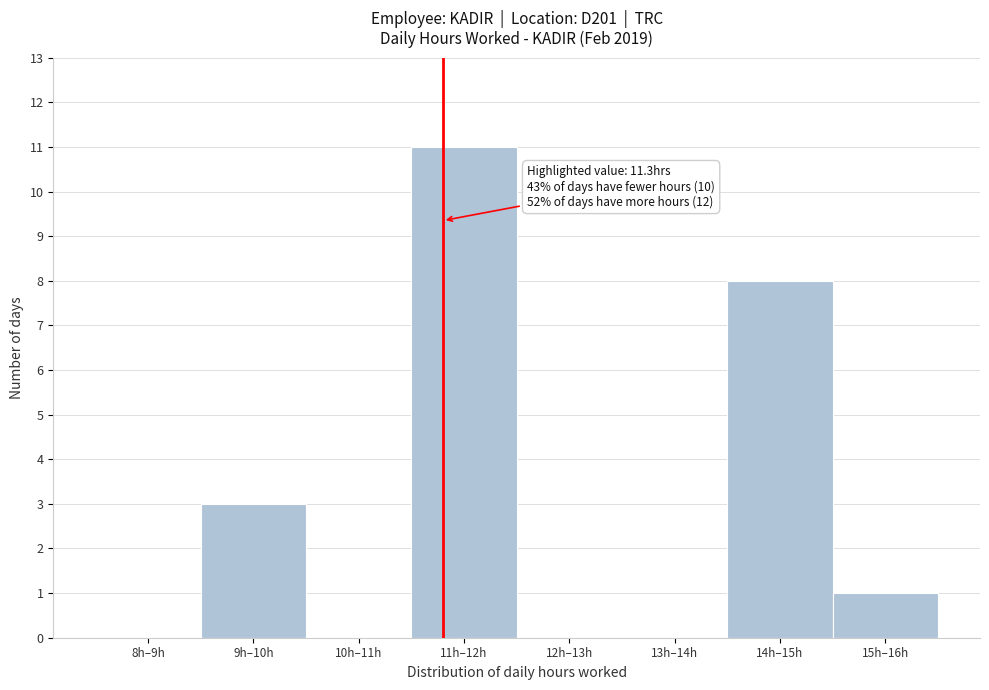

Reading left to right, what are all the values shown in this chart?

8h–9h=0	9h–10h=3	10h–11h=0	11h–12h=11	12h–13h=0	13h–14h=0	14h–15h=8	15h–16h=1